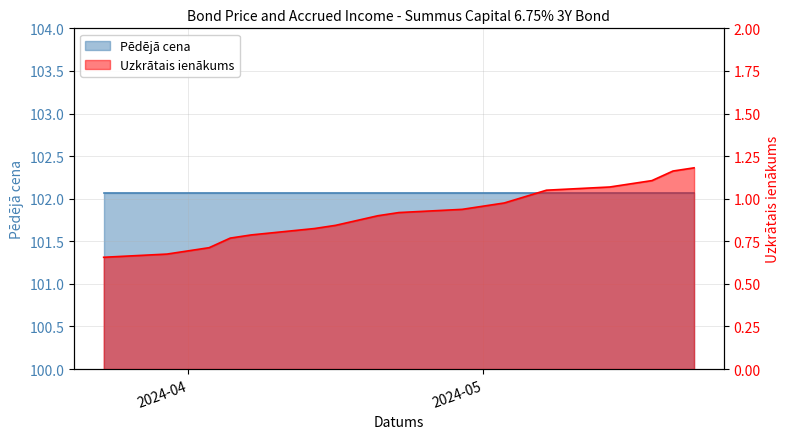

Rank the categories by value from highest to lowest.

2024-05-17, 2024-05-16, 2024-05-15, 2024-05-14, 2024-05-13, 2024-05-10, 2024-05-08, 2024-05-07, 2024-05-06, 2024-05-03, 2024-05-02, 2024-04-30, 2024-04-29, 2024-04-26, 2024-04-25, 2024-04-24, 2024-04-23, 2024-04-22, 2024-04-19